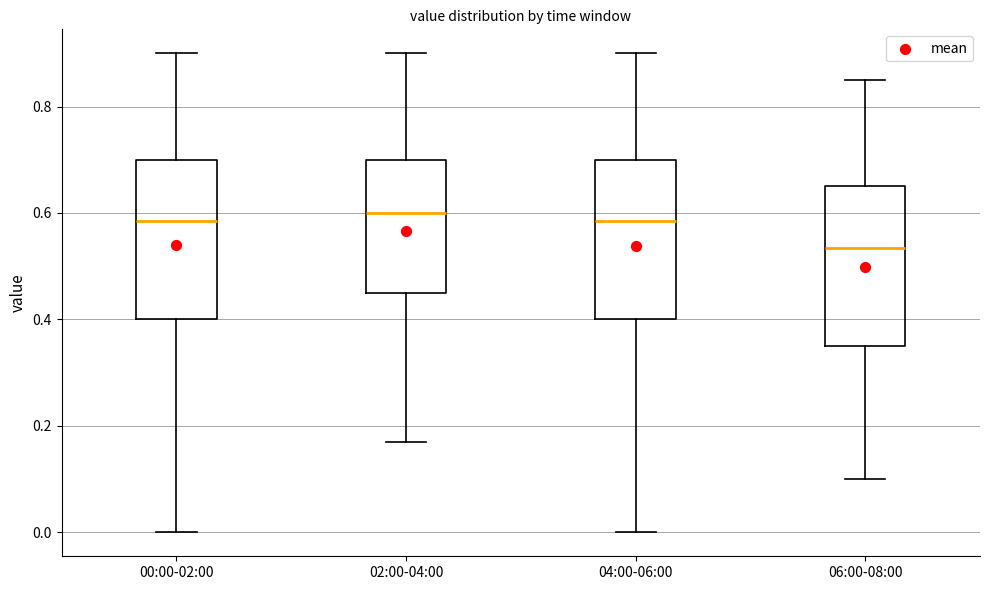

Where is the upper edge of the box for 06:00-08:00 on the y-axis? The values are not printed on the chart, so give them approximately, as read against the axis.

0.66